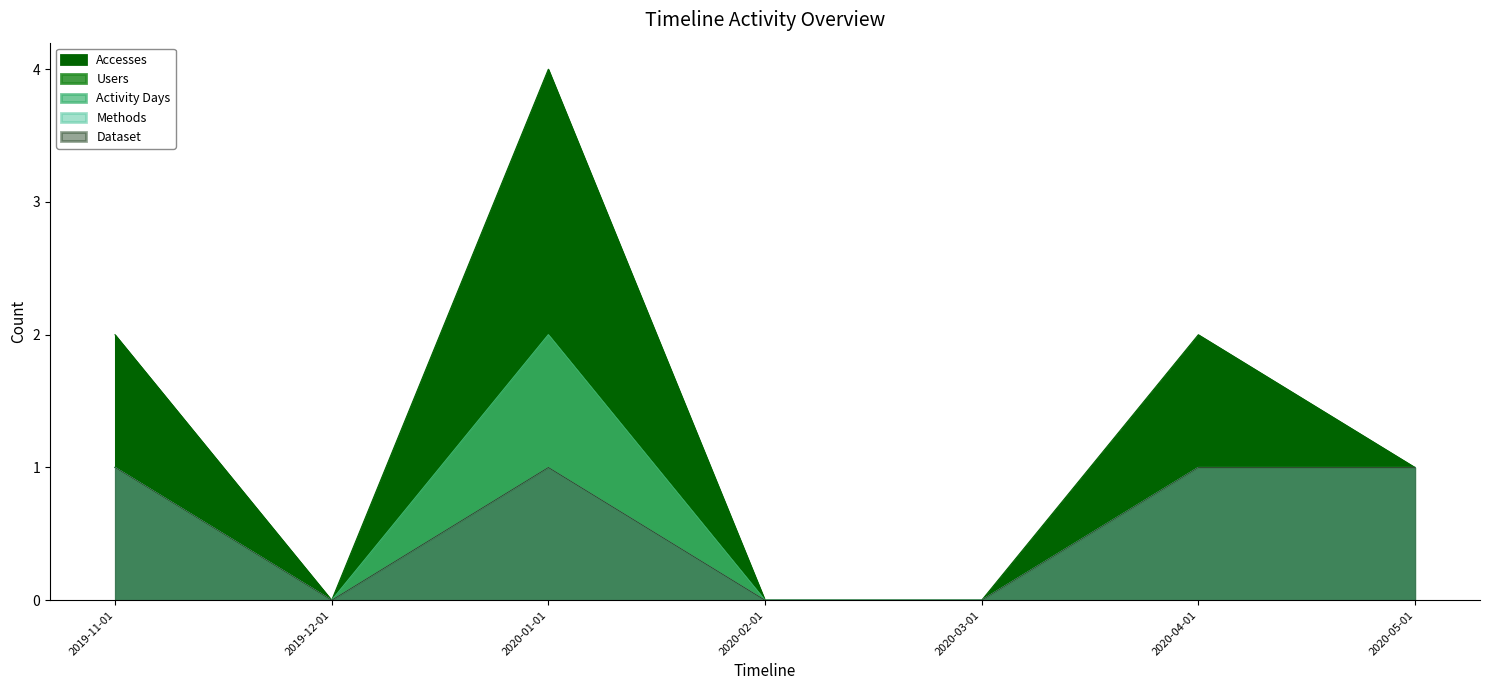

Is it true that Users equals 0 at 2020-02-01?

True